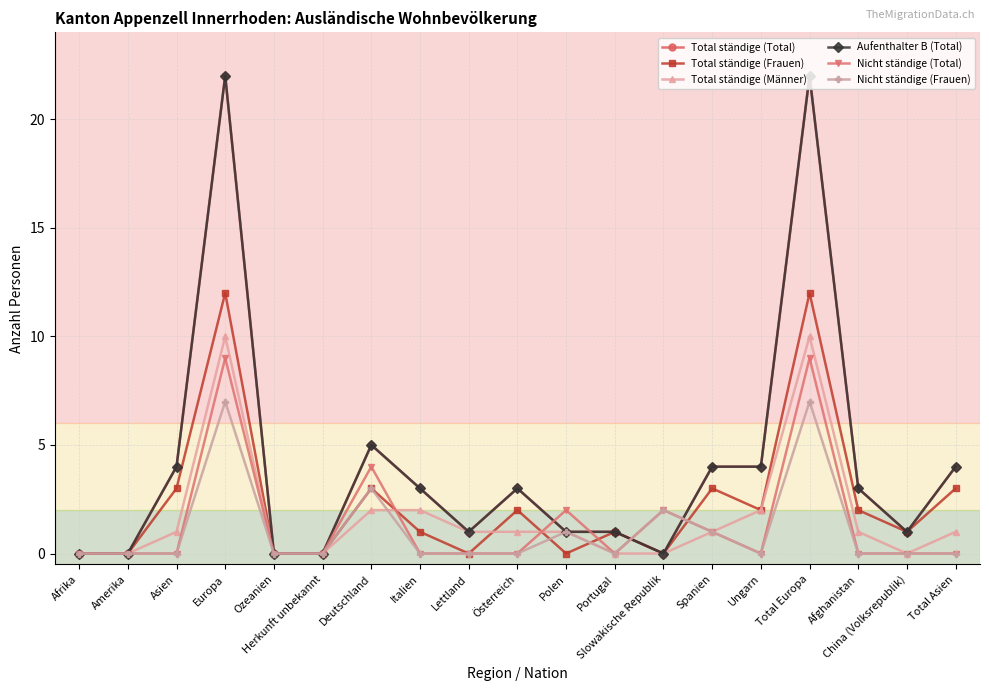

Is this an area chart (filled region under the line)?

No